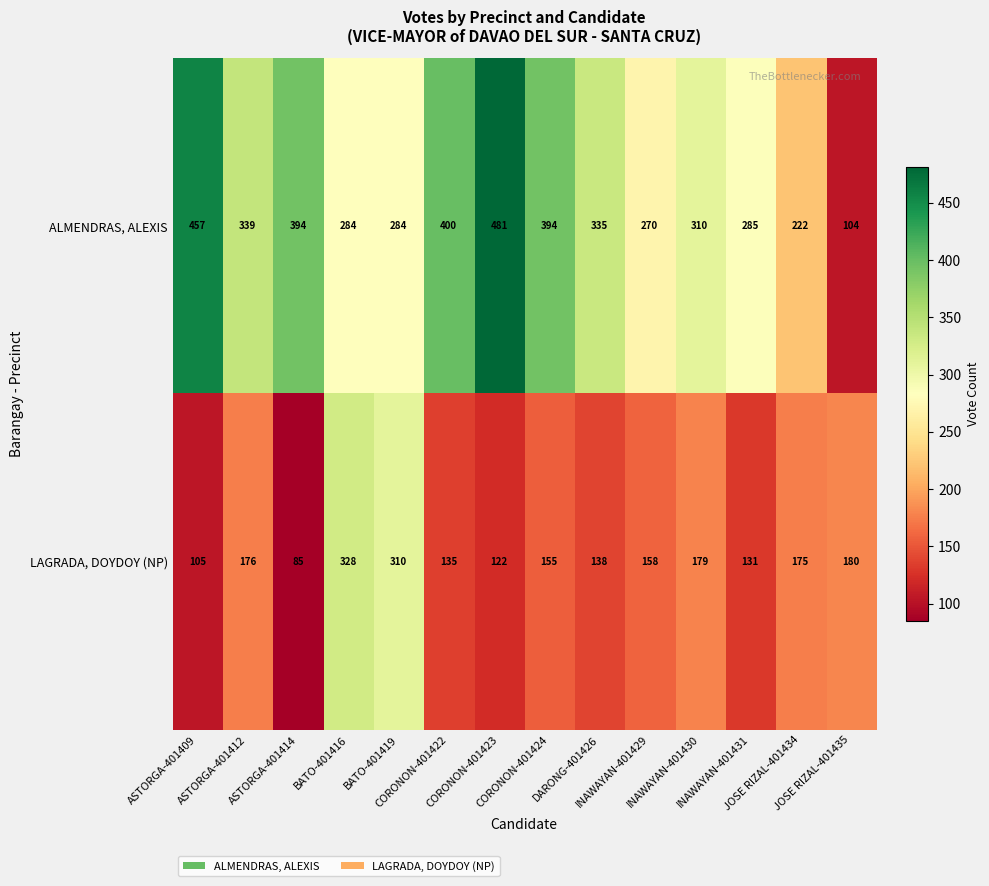

What is the difference between the second highest and minimum values in the LAGRADA, DOYDOY (NP) series?

225